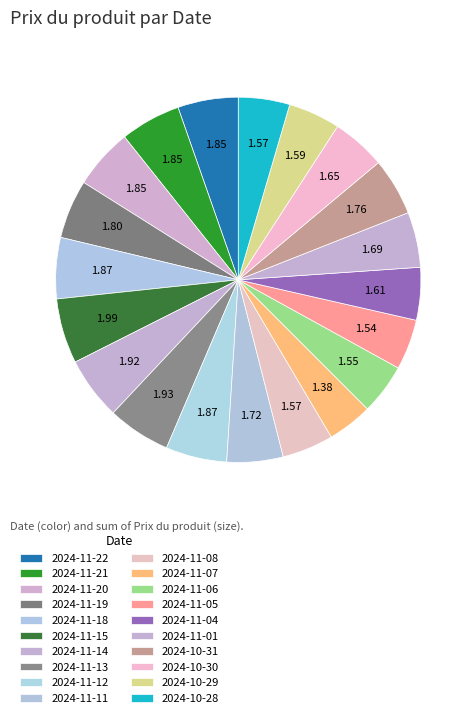

Which category has the smallest portion of the pie?

2024-11-07